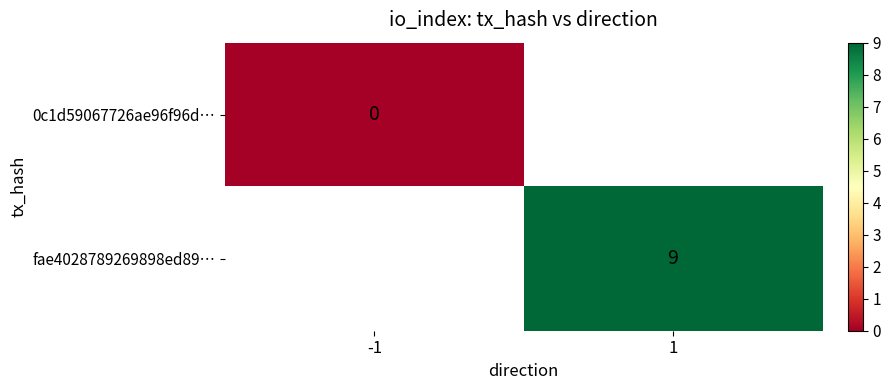

The value of fae4028789269898ed89… at 1 is 4. True or false?

False